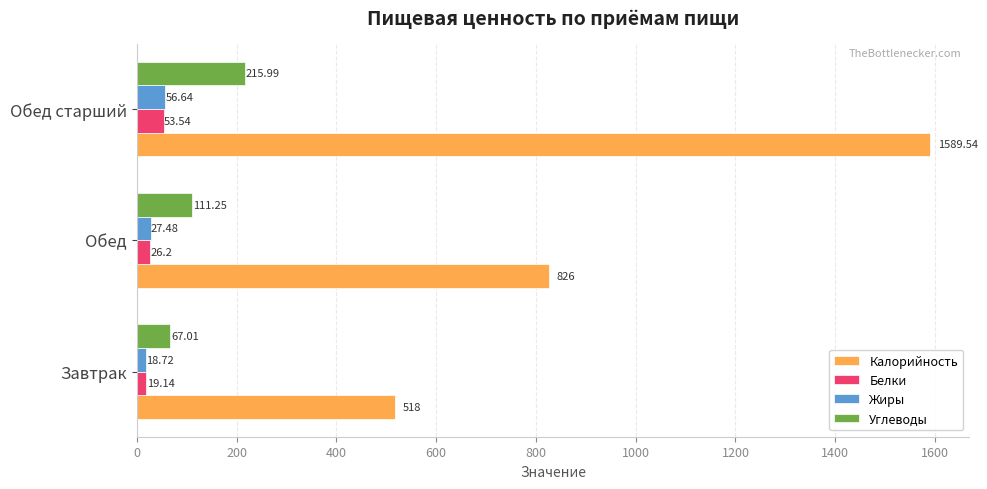

Which series has the largest total across all categories?

Калорийность